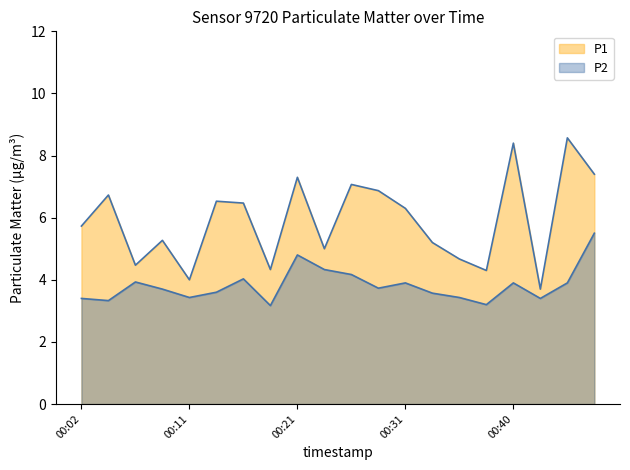

Rank the categories by P1 value from lowest to highest.

00:43, 00:11, 00:38, 00:19, 00:06, 00:36, 00:23, 00:33, 00:09, 00:02, 00:31, 00:16, 00:14, 00:04, 00:28, 00:26, 00:21, 00:48, 00:40, 00:45